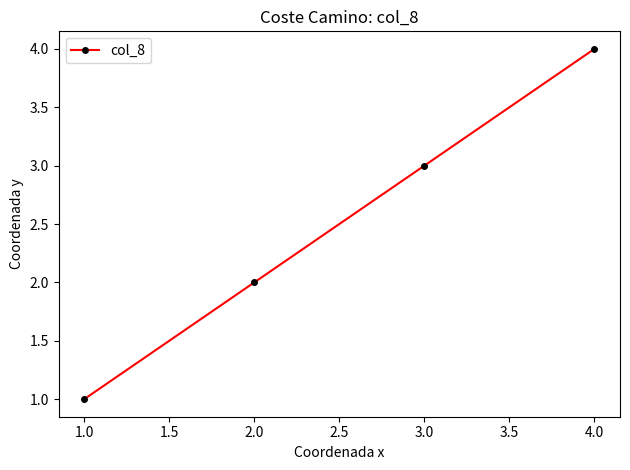

How many values are below 3?

2